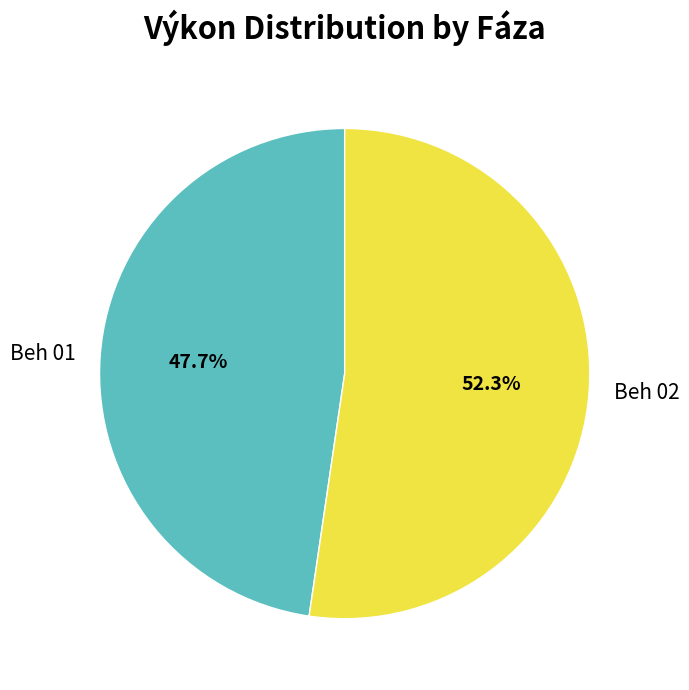

What is the ratio of the value at Beh 02 to the value at Beh 01?

1.1